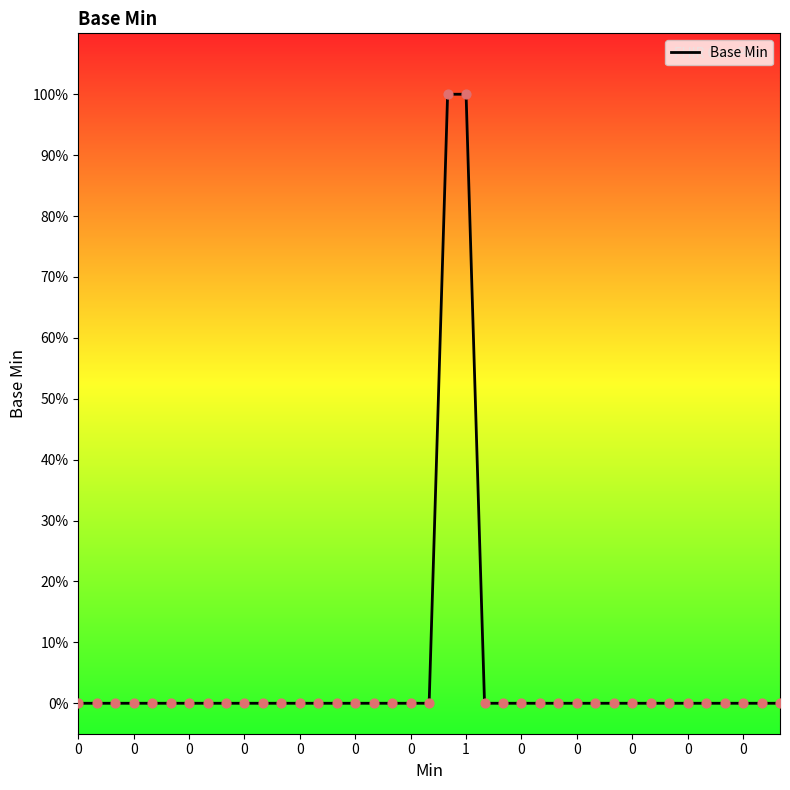

Does the chart have visible grid lines?

No